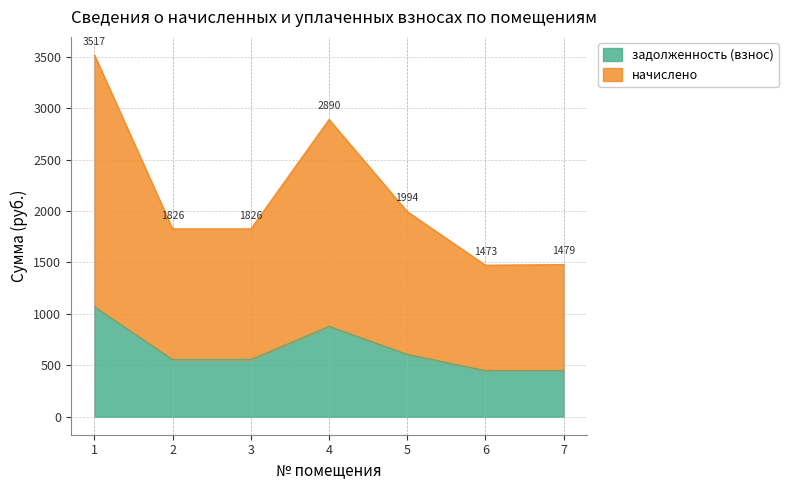

What is the average value of the задолженность (взнос) series?

651.0